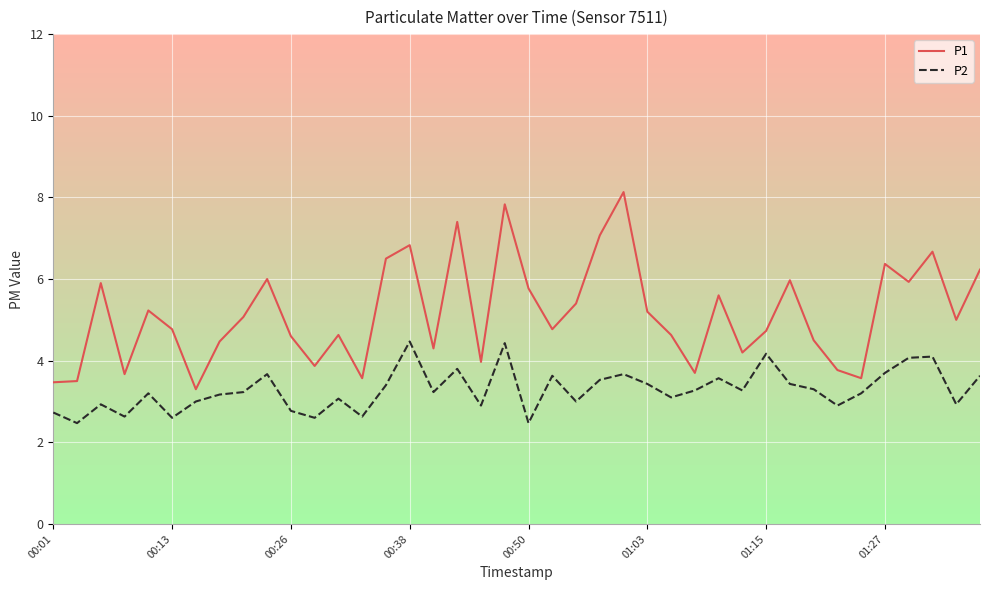

Rank the series by their average value, from lowest to highest.

P2, P1